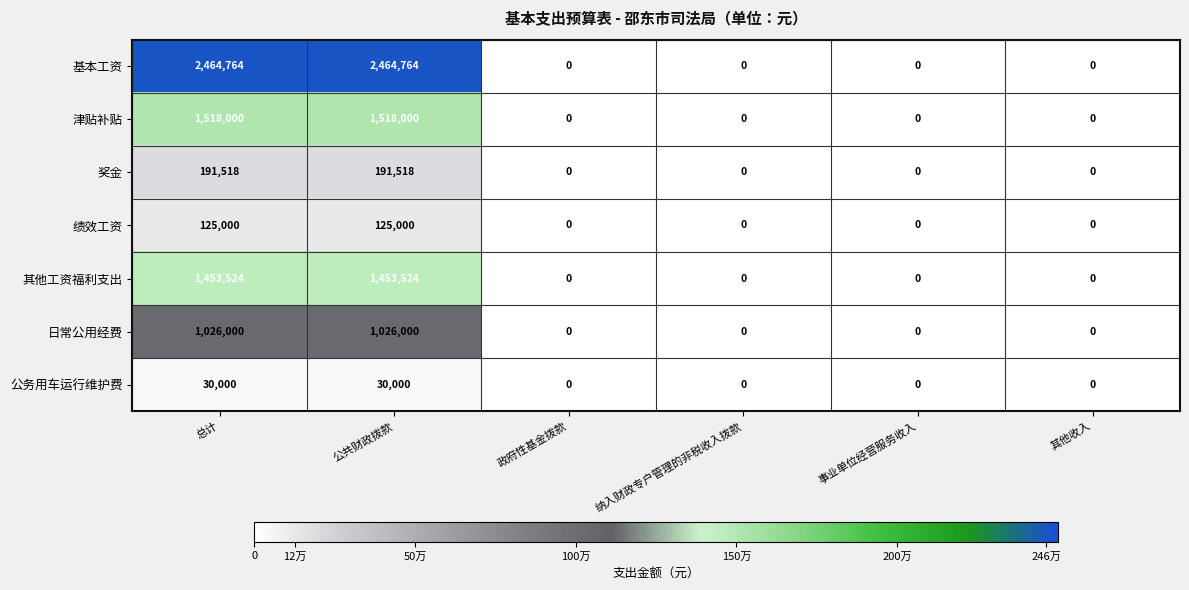

What is the maximum value shown in the chart?

2464764